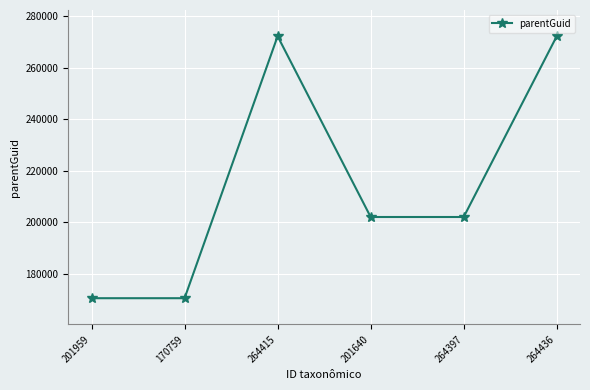

Reading left to right, transcribe all the data shown in this chart.

170444	170444	272250	201997	201997	272250